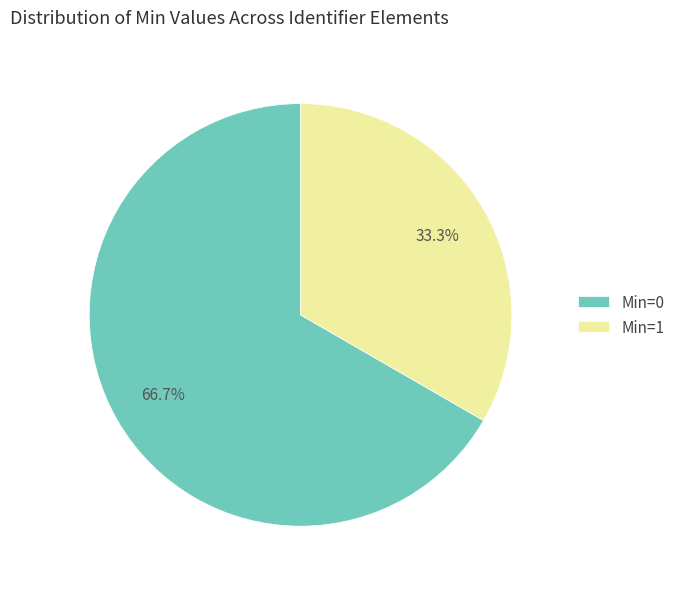

Count the number of slices in the pie.

2